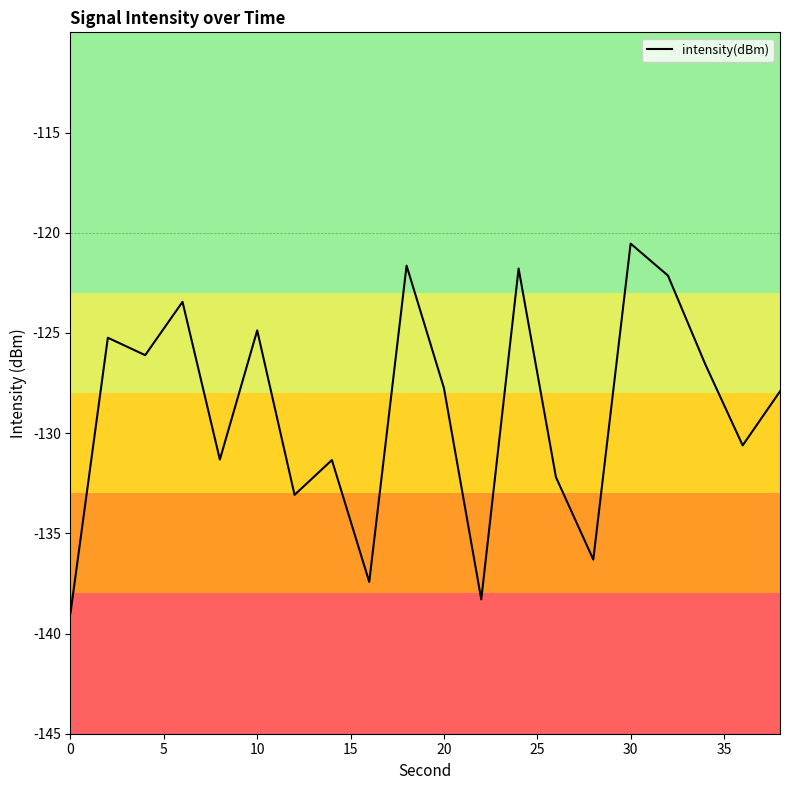

What is the difference between the maximum and minimum values?

18.4